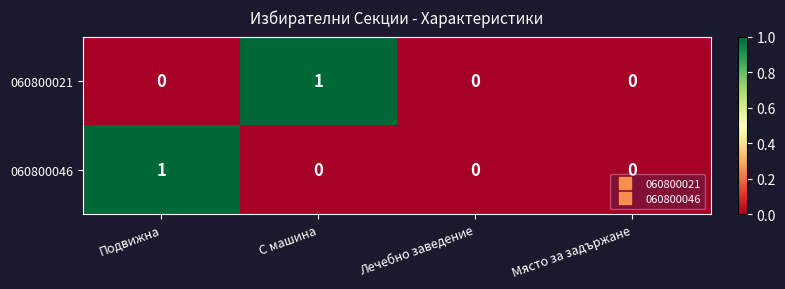

Count the 060800021 values in the range 0 to 1.

4